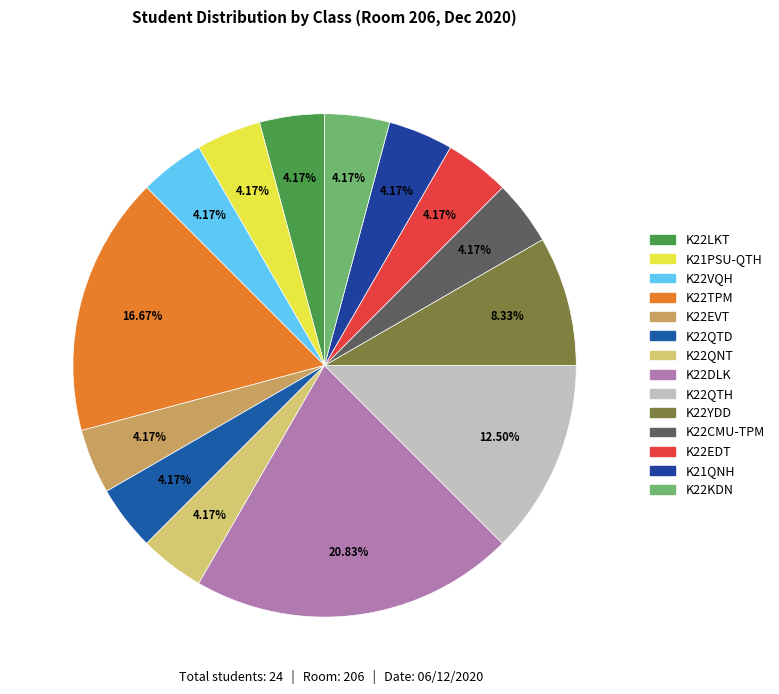

What is the largest slice in the pie chart?

K22DLK